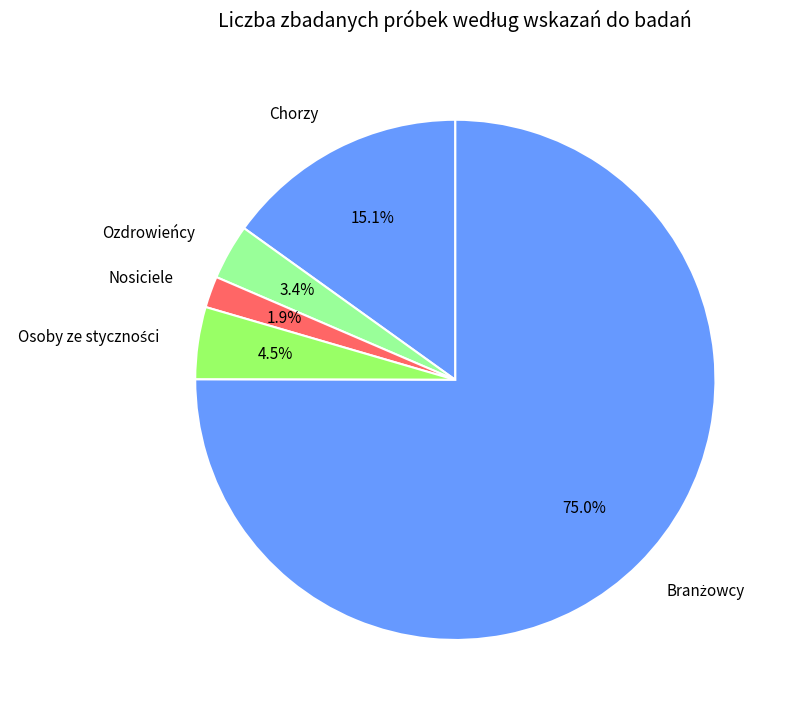

Is there a majority slice in this chart?

Yes